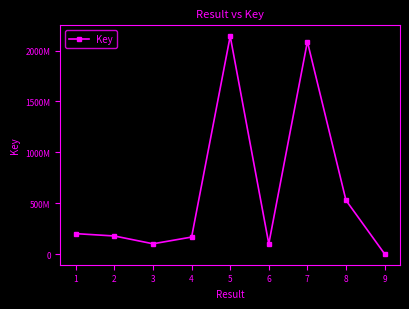

Between 3 and 9, which is larger?

3